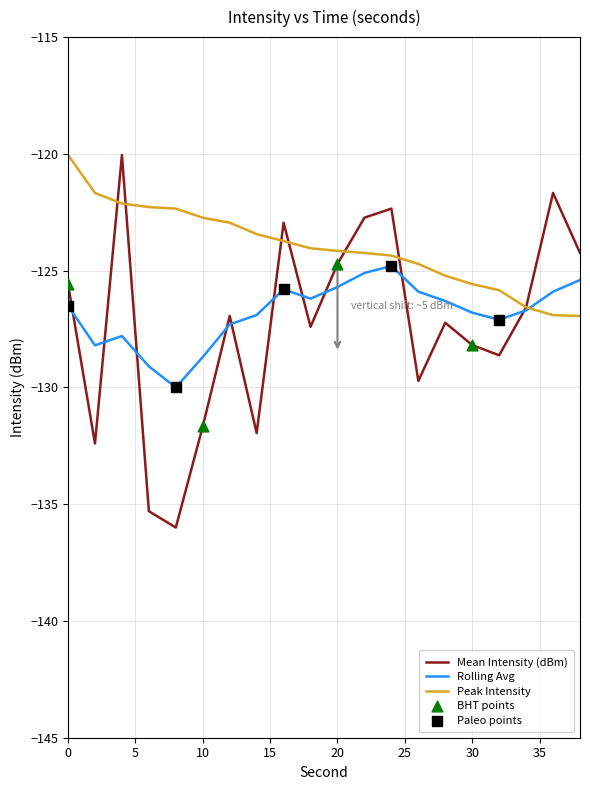

Which series has the largest total across all categories?

Peak Intensity